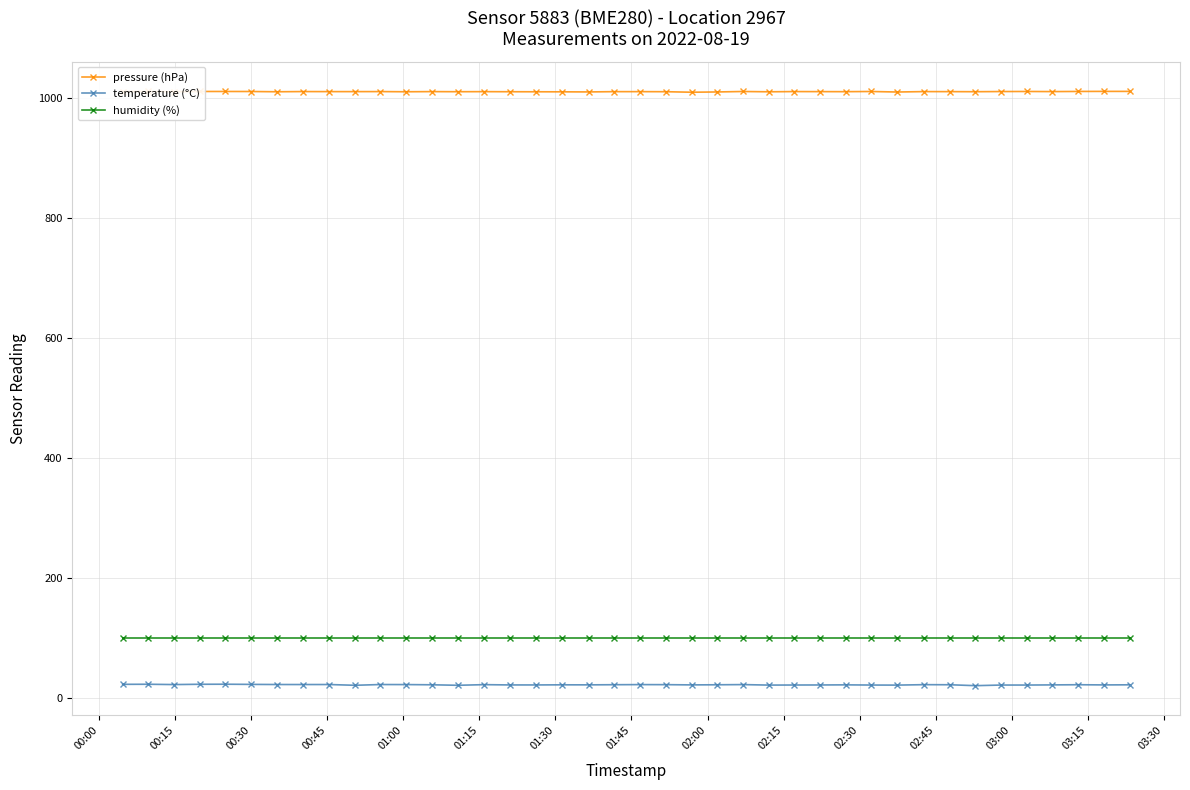

What is the lowest value of the pressure (hPa) series?

1009.0